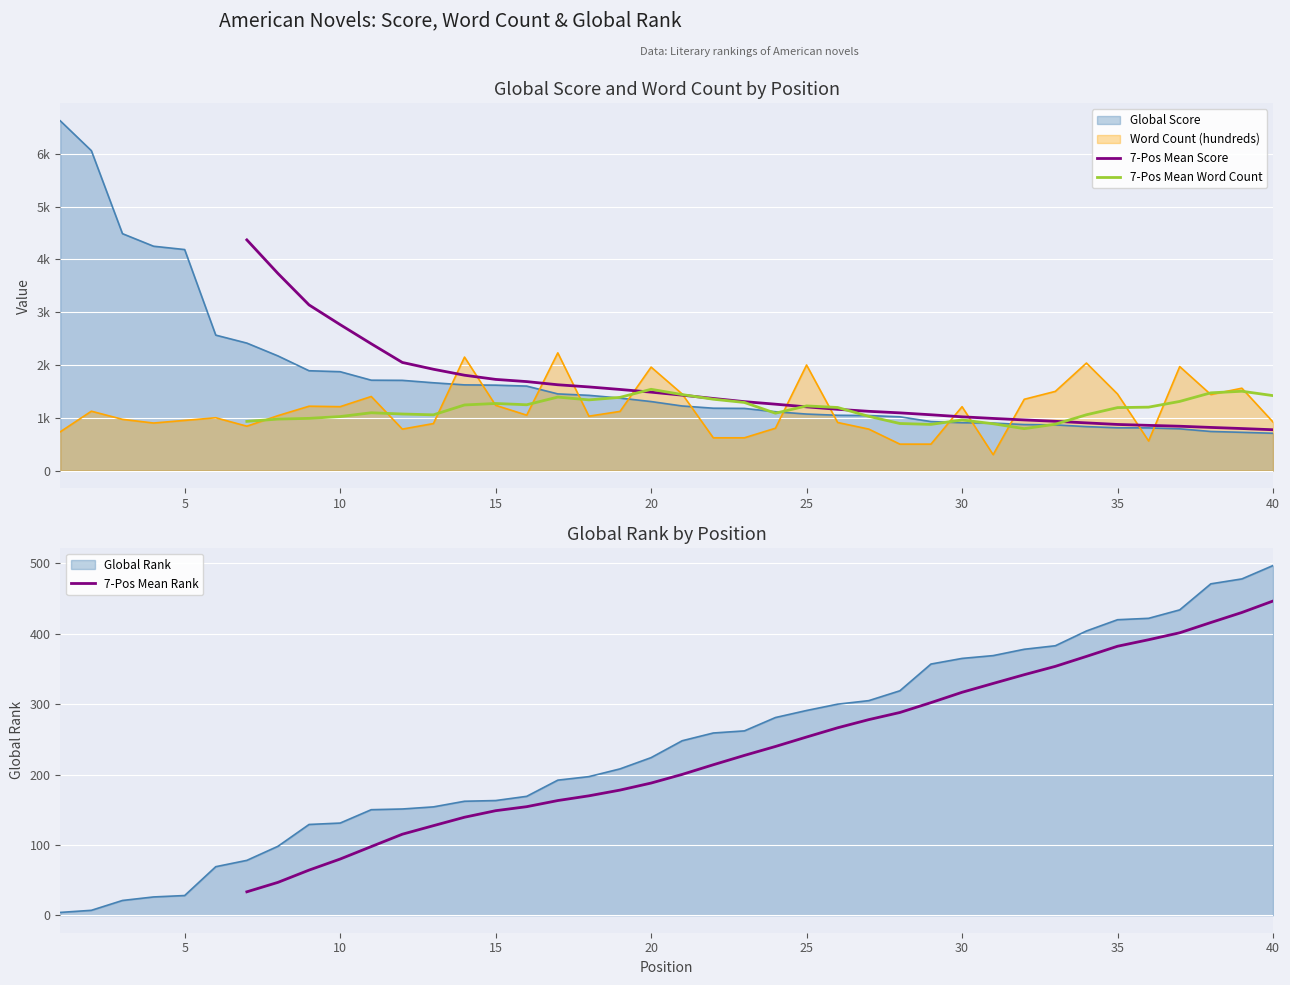

True or false: 7-Pos Mean Word Count and 7-Pos Mean Rank cross at least once.

False